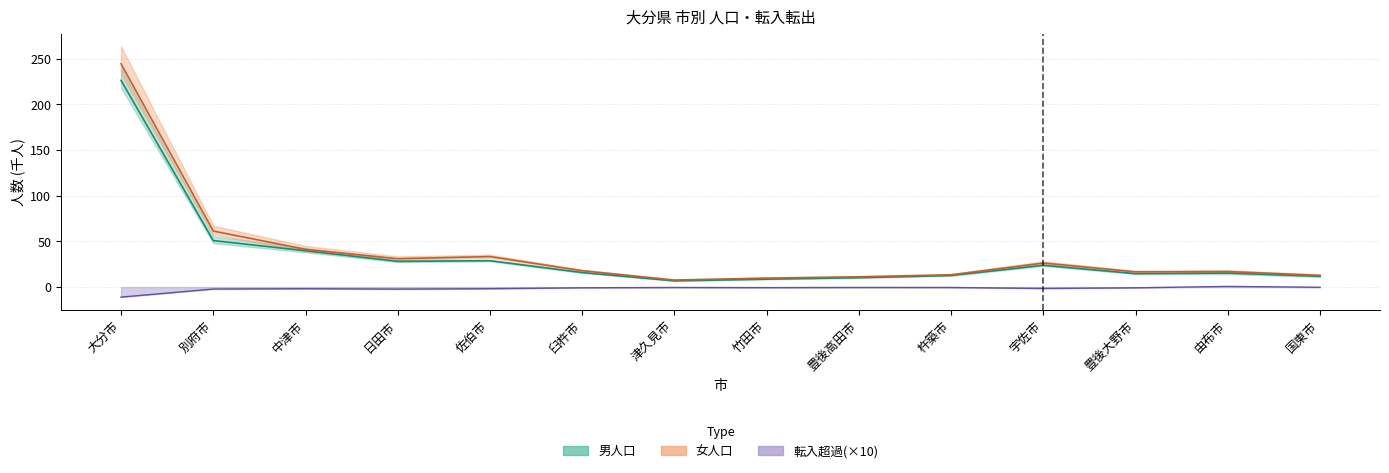

At which label does 女人口 first exceed 17?

大分市